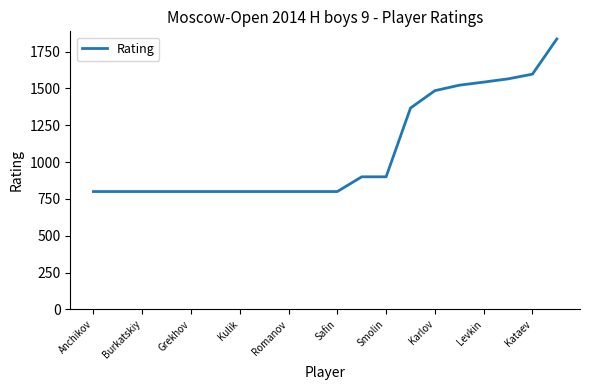

Is this an area chart (filled region under the line)?

No